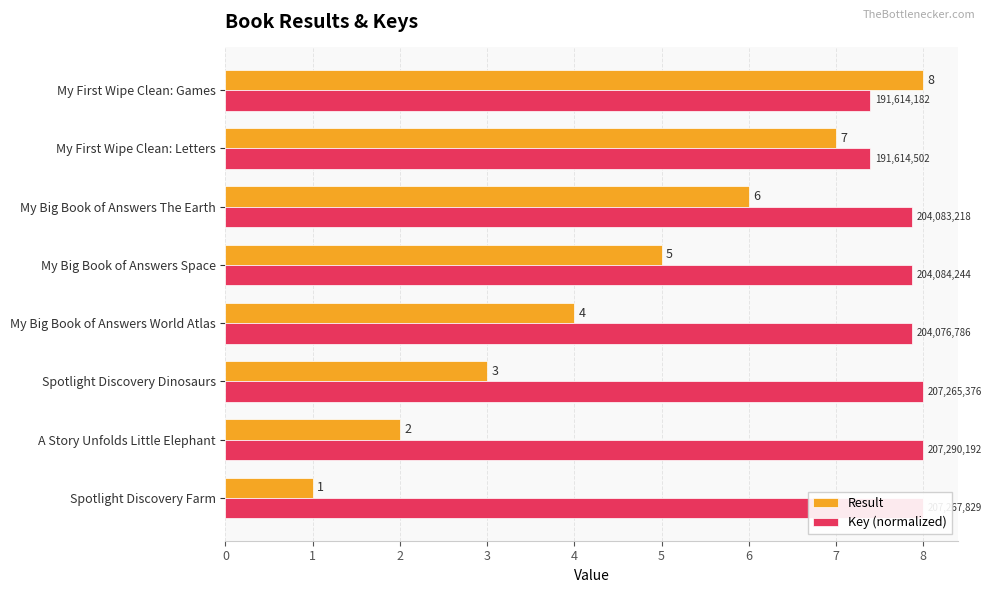

Where is Result nearest to the value 4?

My Big Book of Answers World Atlas